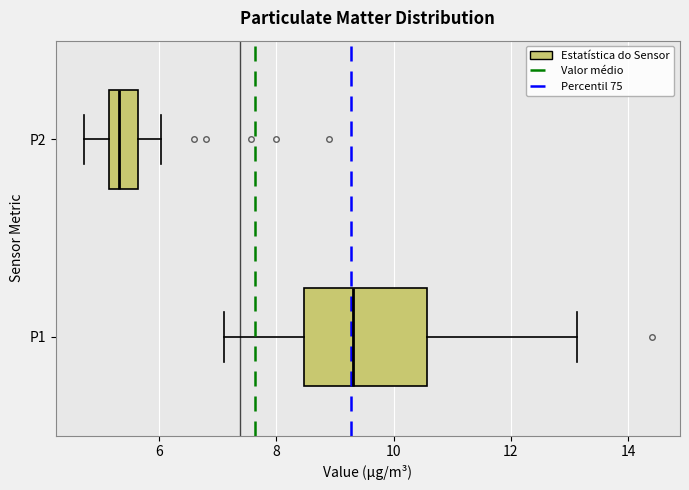

Comparing the boxes themselves (not the whiskers), which one is the widest?

P1